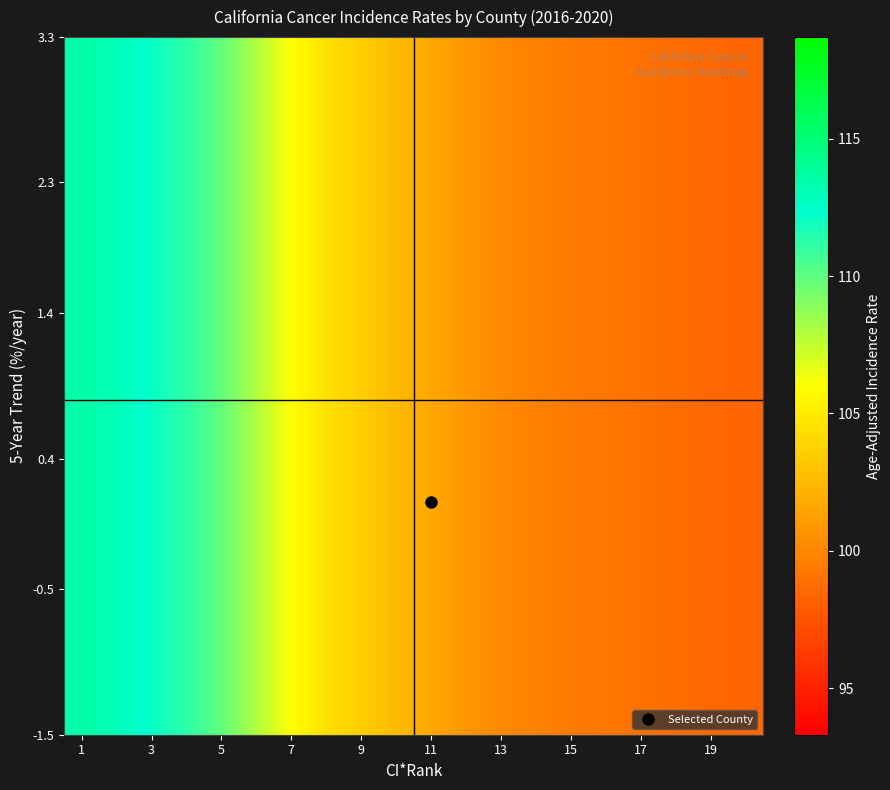

What is the maximum value shown in the chart?

113.5